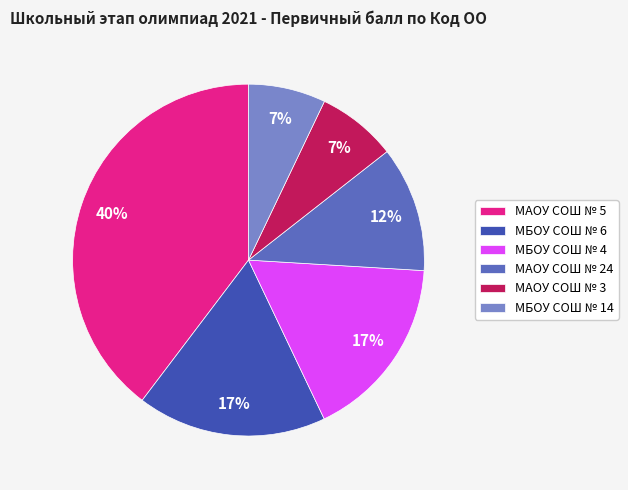

Does any single category account for the majority?

No